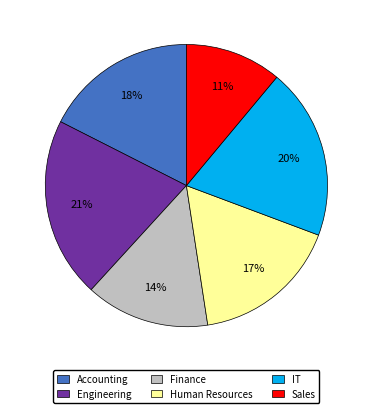

Does any single category account for the majority?

No